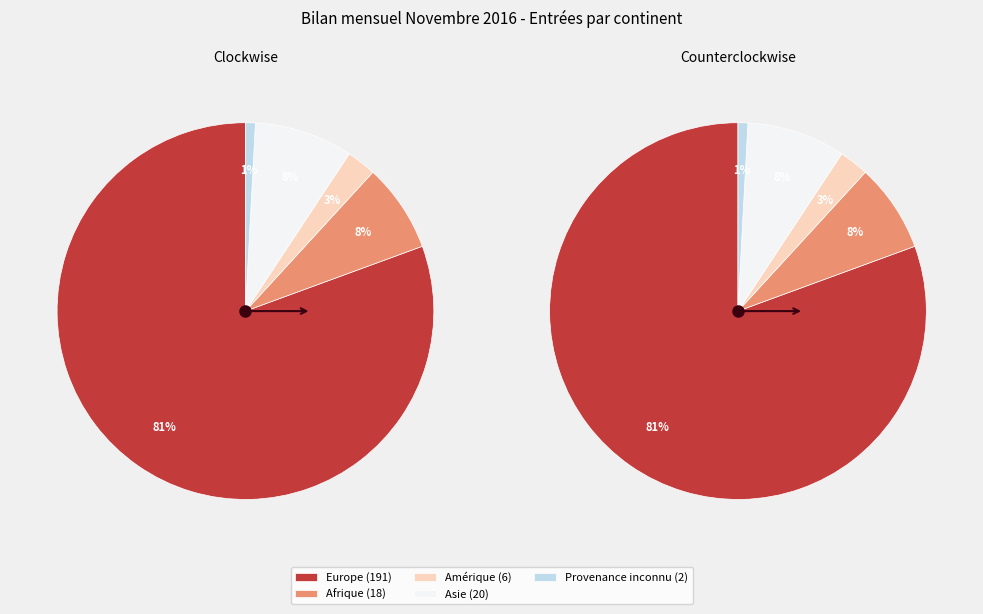

Combined, do Europe and Asie account for over 50%?

Yes